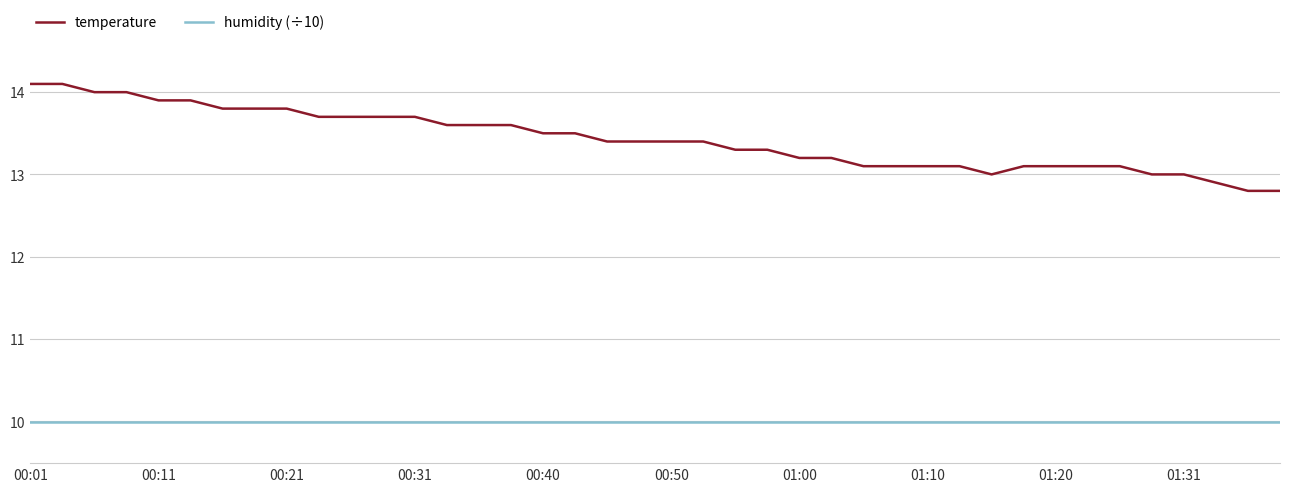

List the series in order of their peak value, highest first.

temperature, humidity (÷10)